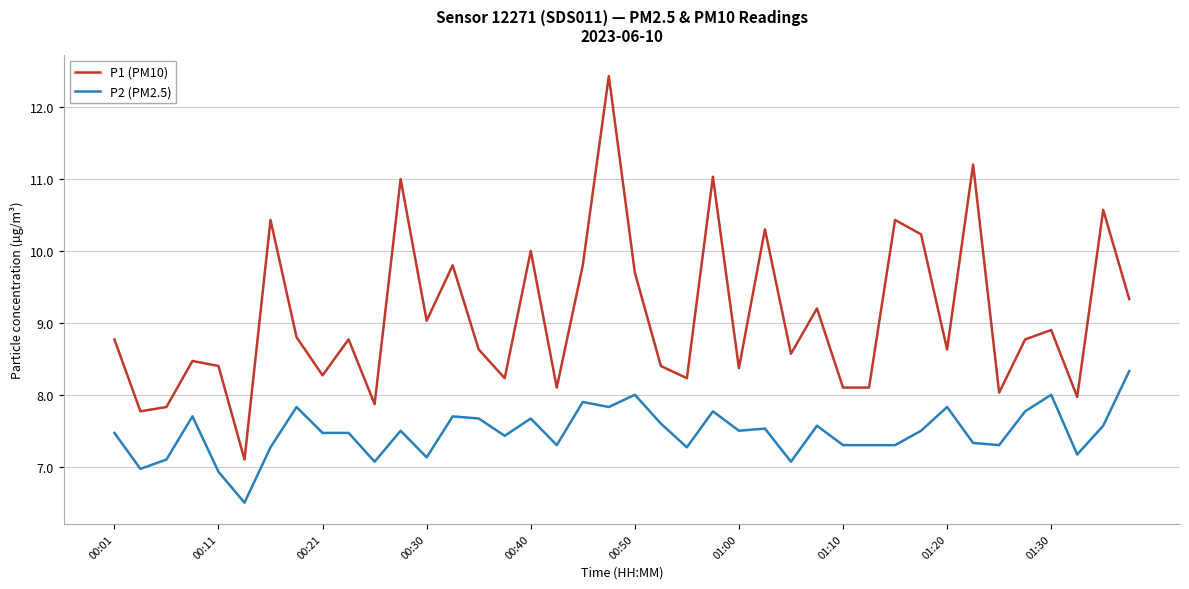

Rank the series by their average value, from lowest to highest.

P2 (PM2.5), P1 (PM10)